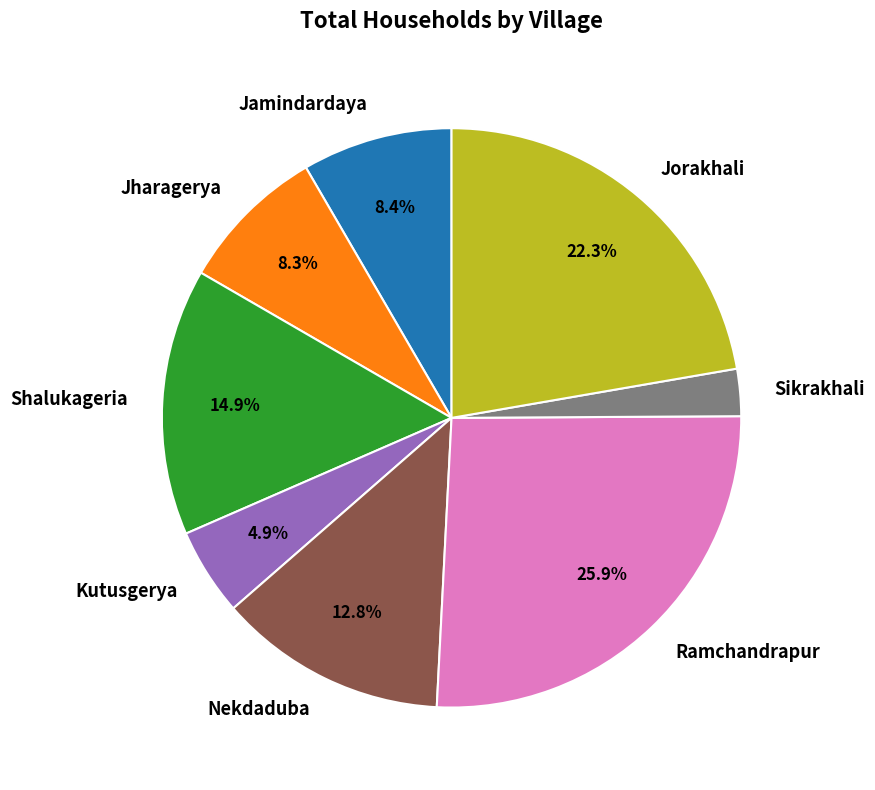

Does Ramchandrapur represent more than half of the total?

No